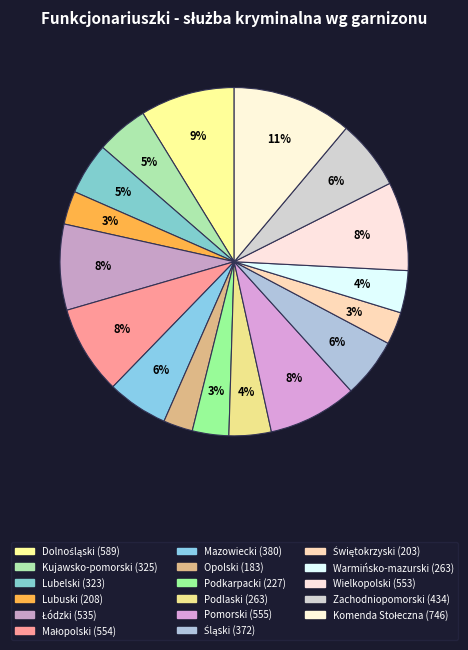

Does Opolski represent more than half of the total?

No